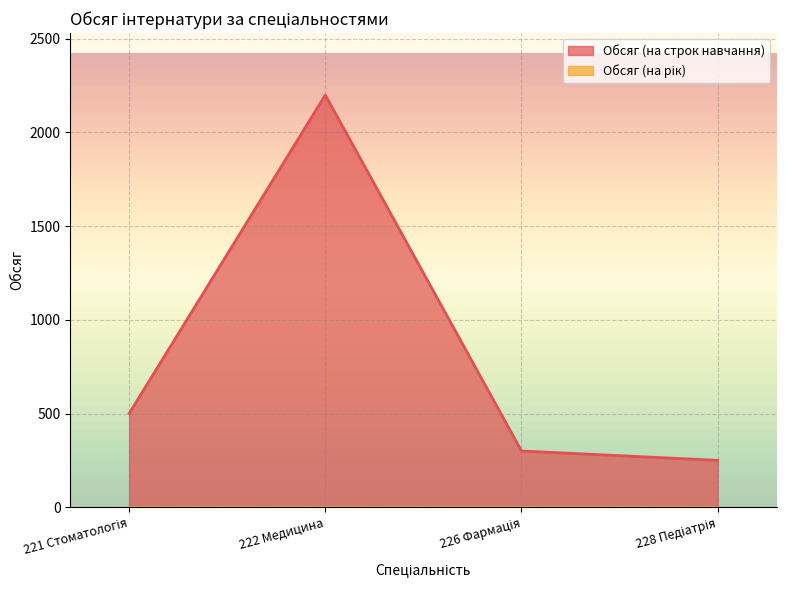

List the labels in order of value, smallest first.

228 Педіатрія, 226 Фармація, 221 Стоматологія, 222 Медицина